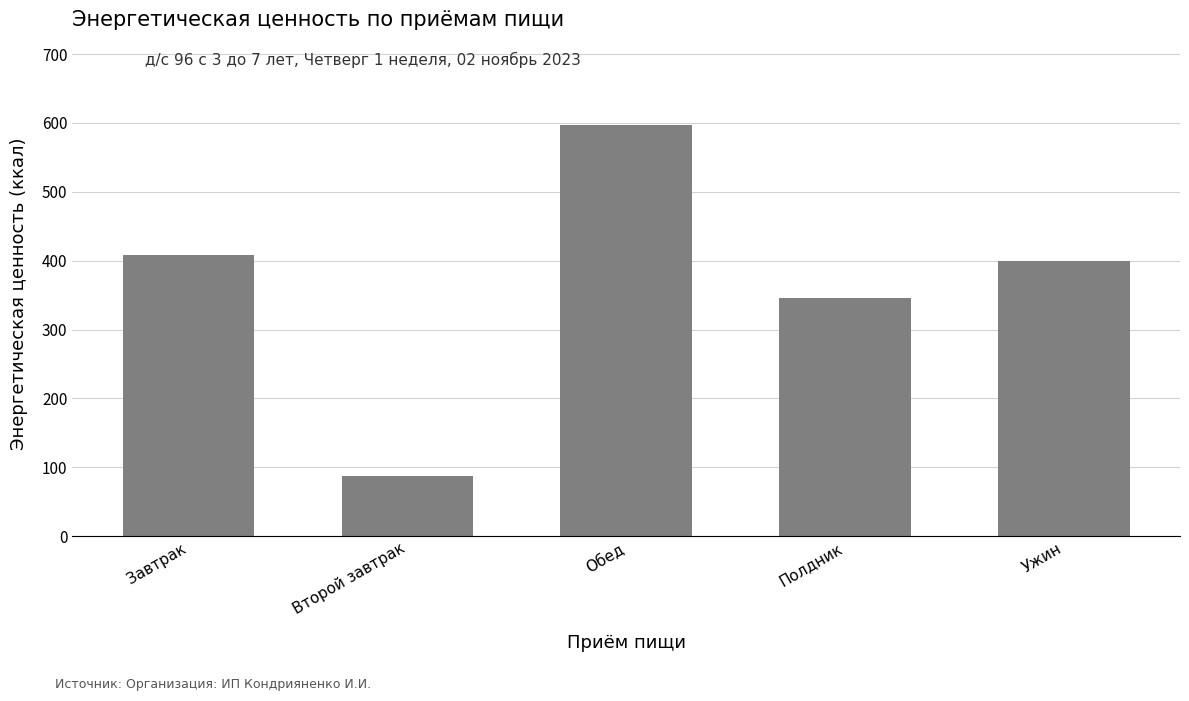

Rank the categories by value from lowest to highest.

Второй завтрак, Полдник, Ужин, Завтрак, Обед